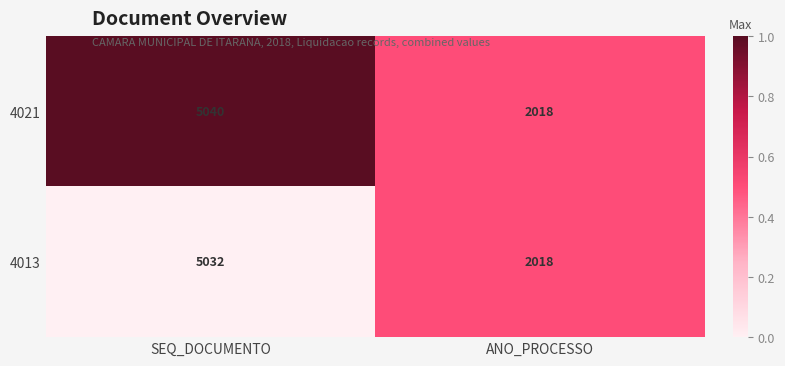

Reading right to left, transcribe all the data shown in this chart.

4021: ANO_PROCESSO=2018	SEQ_DOCUMENTO=5040
4013: ANO_PROCESSO=2018	SEQ_DOCUMENTO=5032